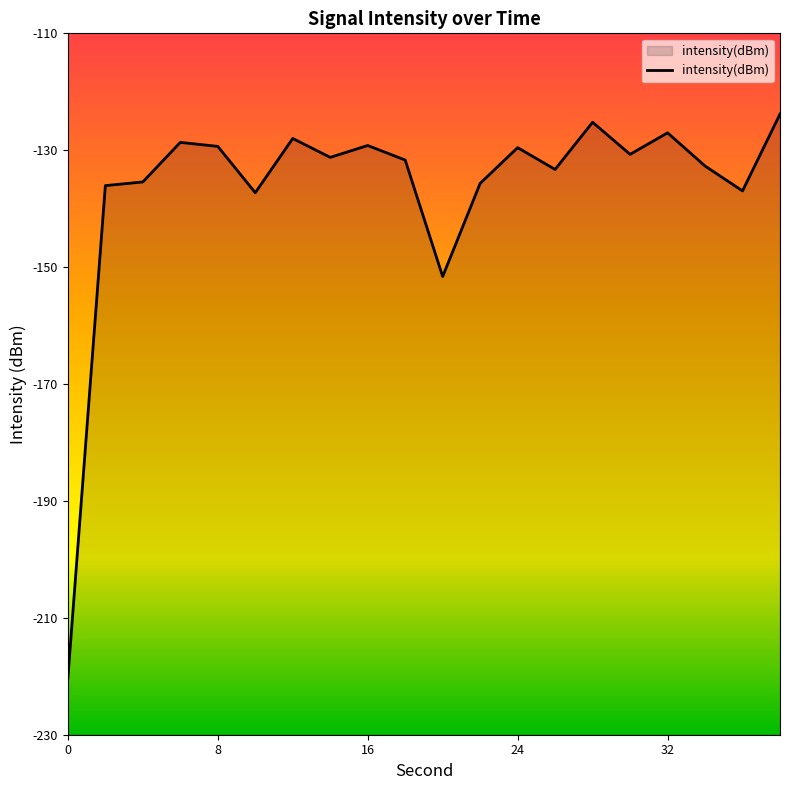

At which label is the value closest to -172?

20